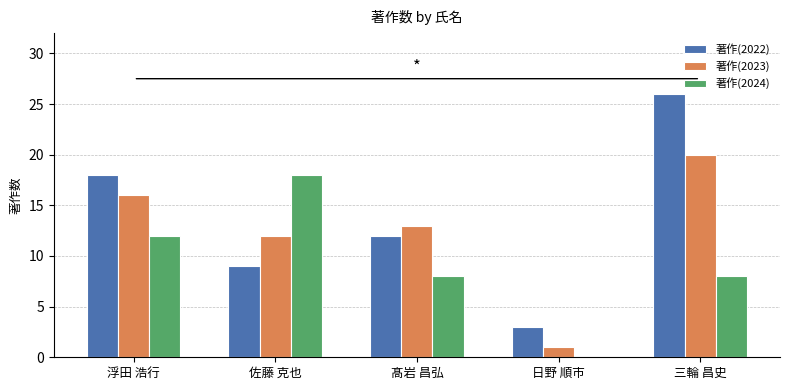

At which label is 著作(2022) closest to 14?

髙岩 昌弘